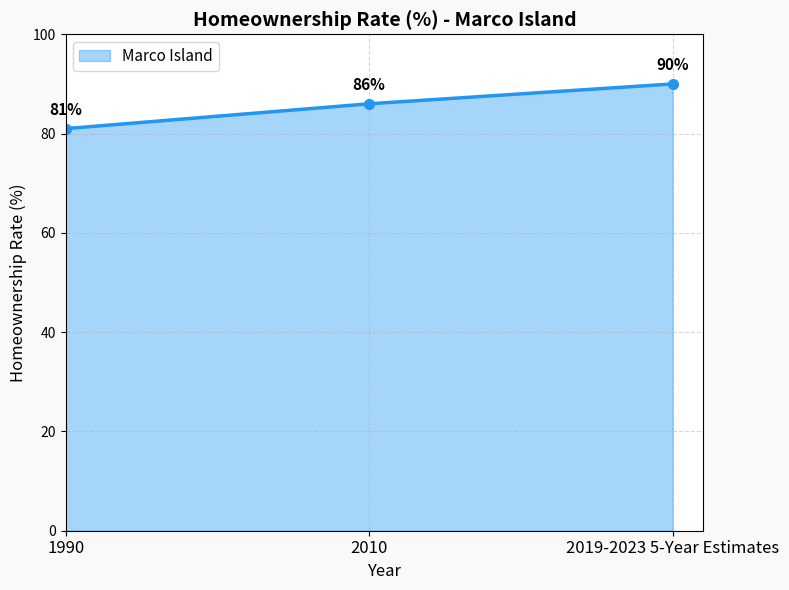

Which has a higher value, 2019-2023 5-Year Estimates or 2010?

2019-2023 5-Year Estimates